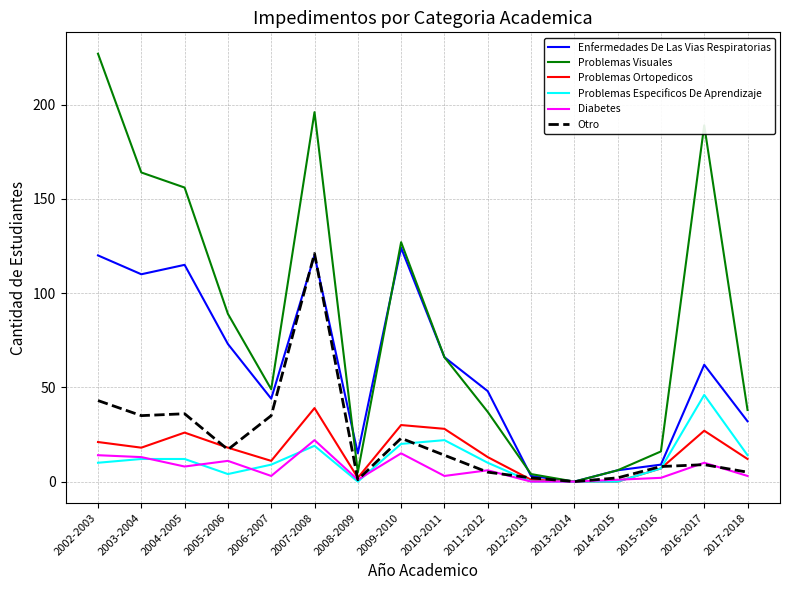

How many distinct data groups are displayed?

6